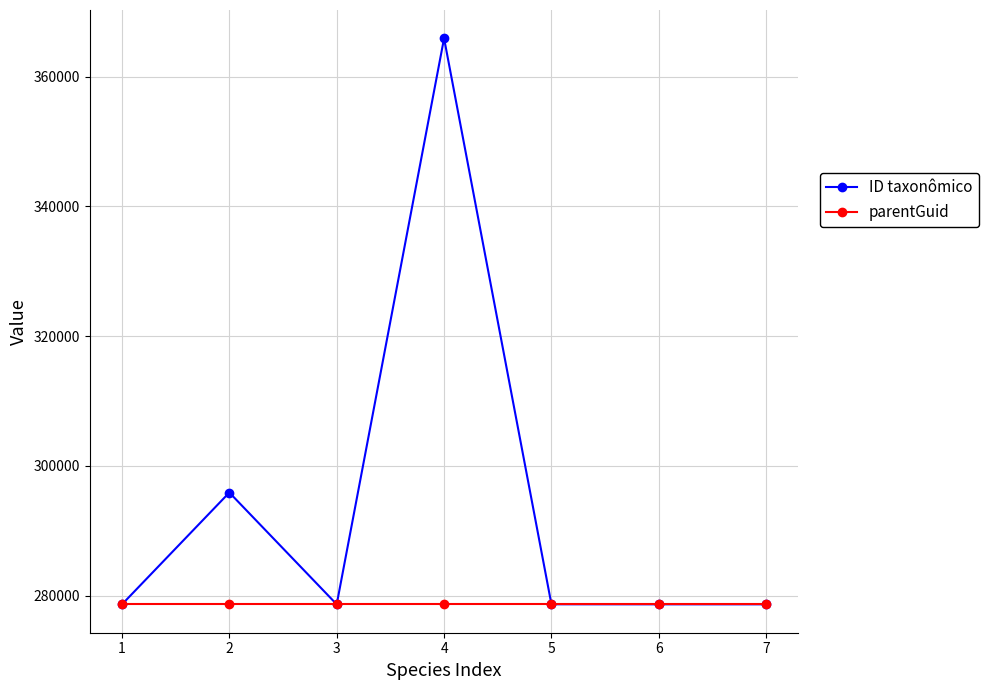

Rank the series by their average value, from lowest to highest.

parentGuid, ID taxonômico